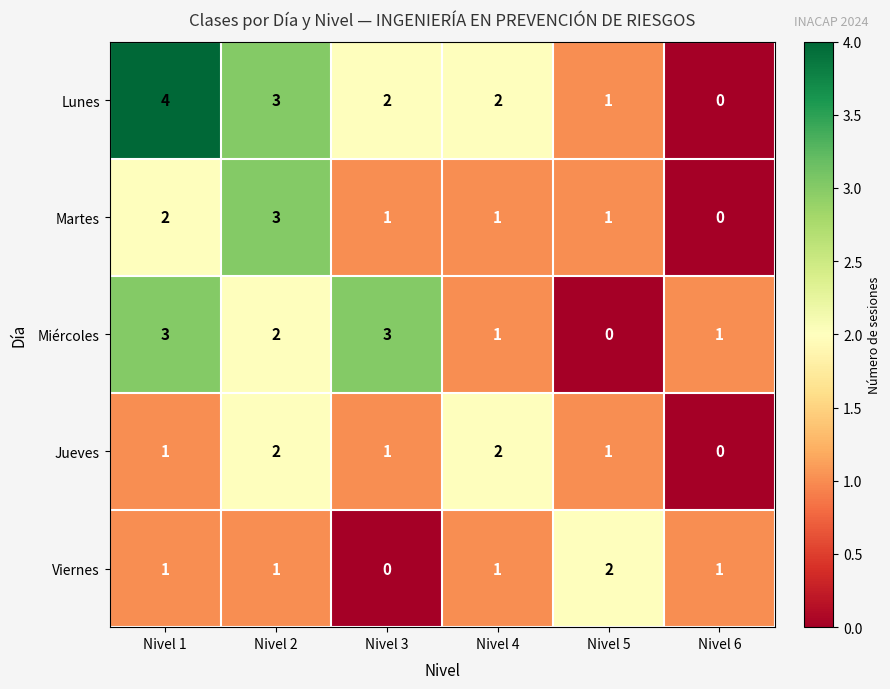

Count the Miércoles values in the range 1 to 3.

5